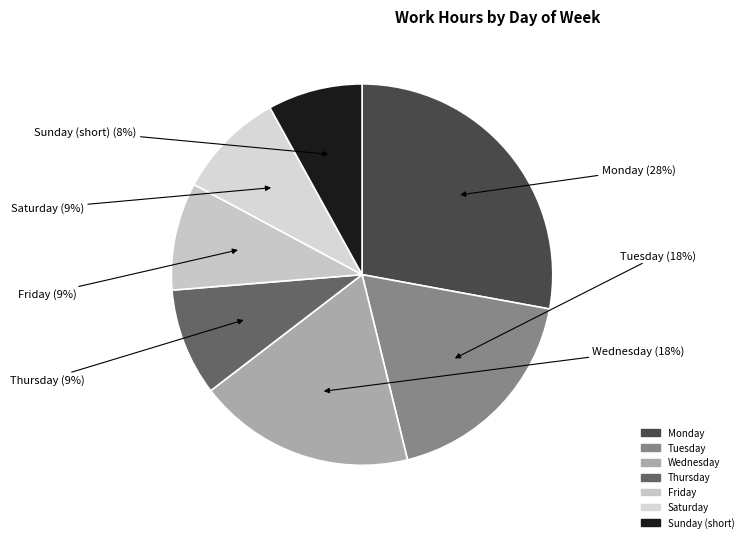

Count the number of slices in the pie.

7